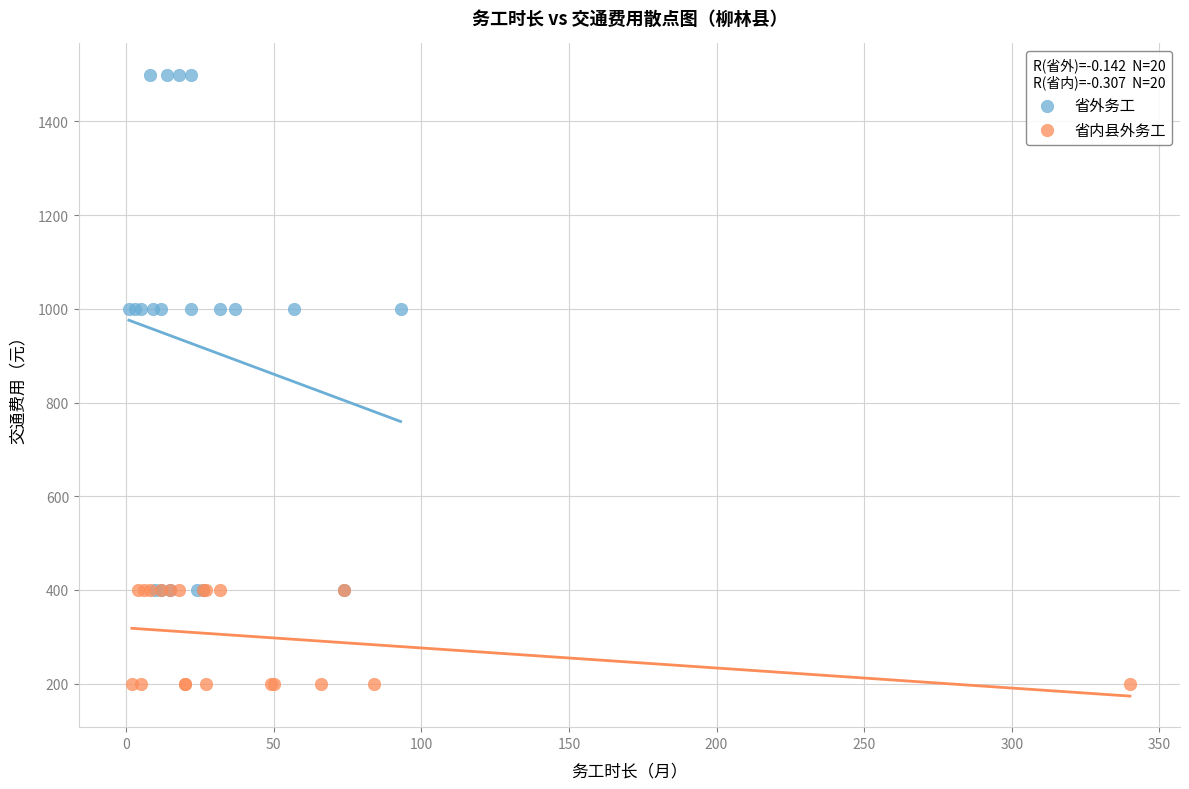

What are all the series names shown in the legend?

省外务工, 省内县外务工